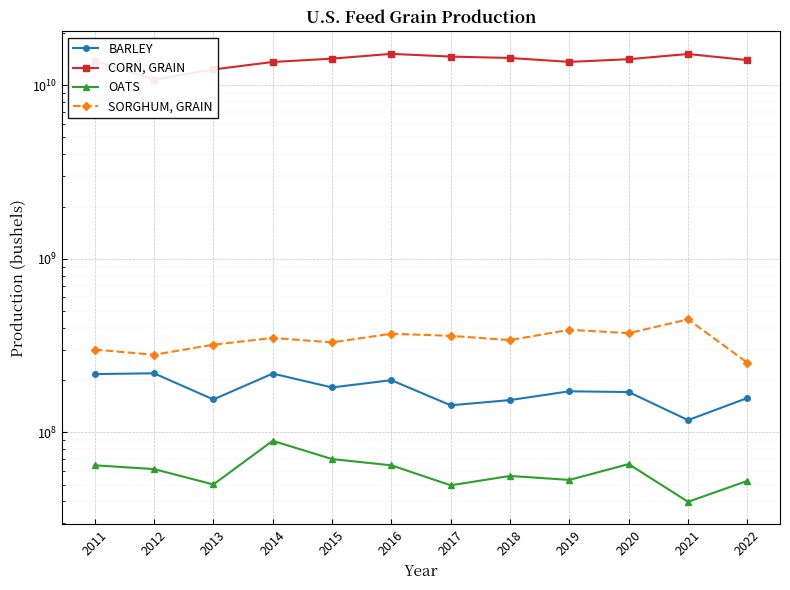

List the series in order of their peak value, highest first.

CORN, GRAIN, SORGHUM, GRAIN, BARLEY, OATS